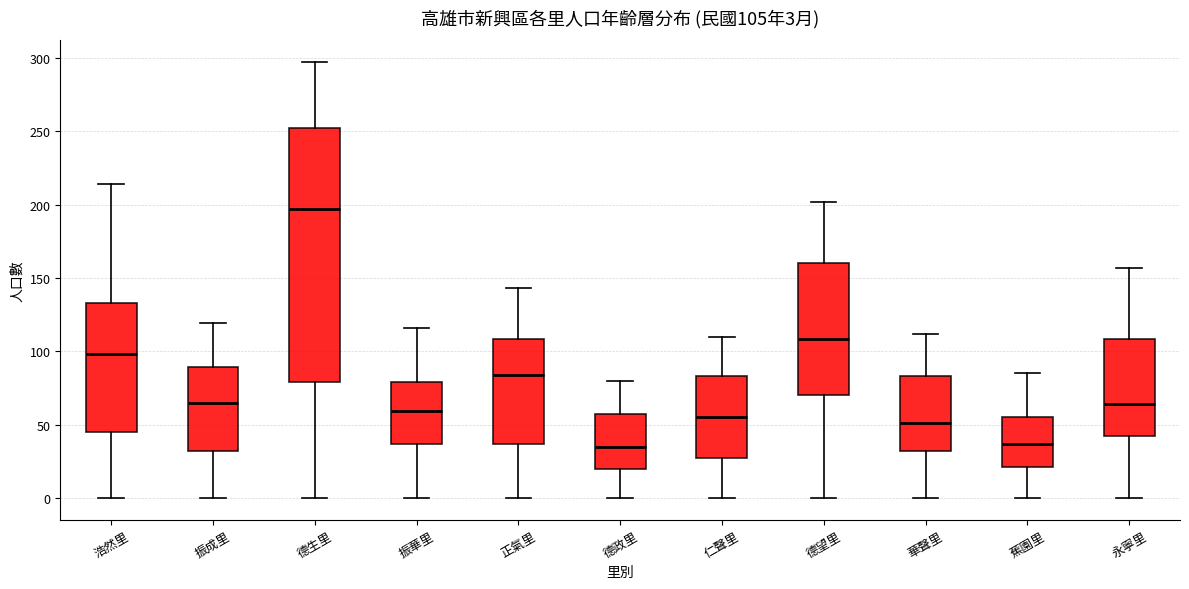

Which box is the tallest, from its lower edge to its upper edge?

德生里